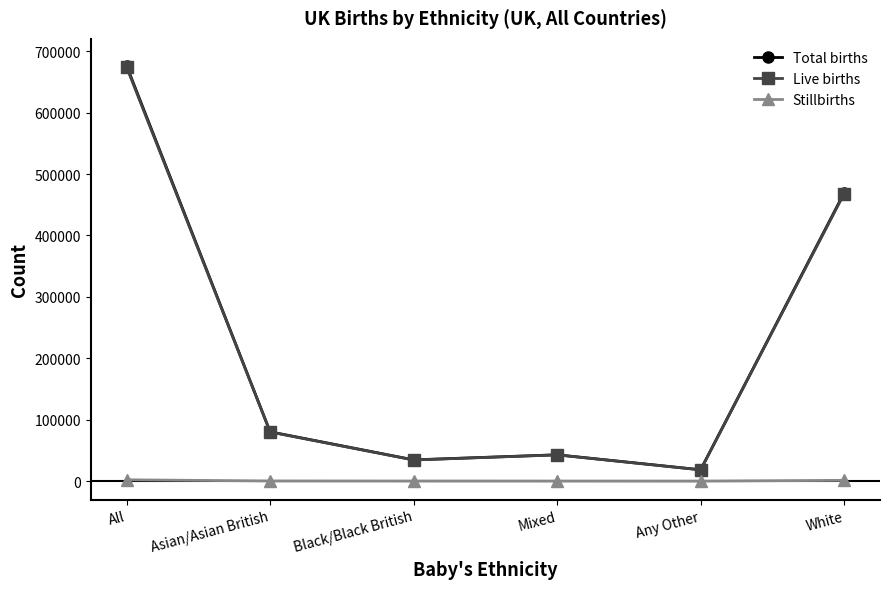

Does the chart have visible grid lines?

No